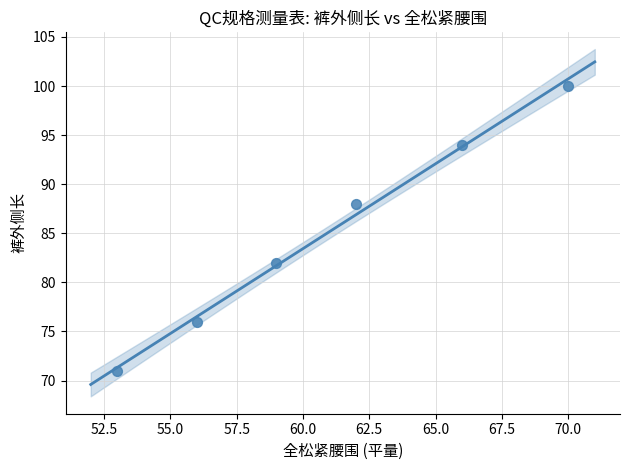

What is the range of X values (max minus min)?

17